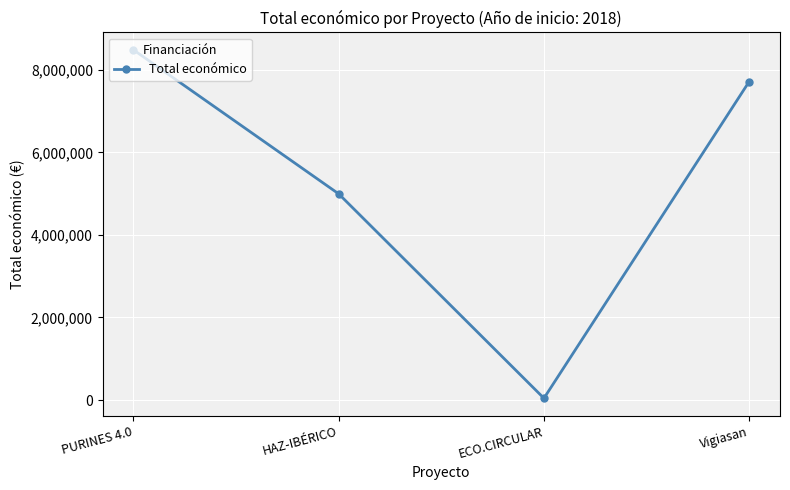

What is the change in value from PURINES 4.0 to ECO.CIRCULAR?

-8442154